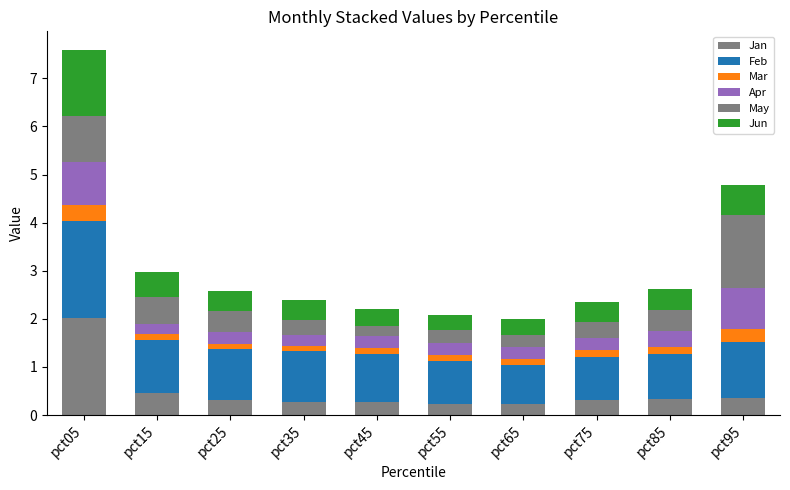

What is the difference between the second highest and second lowest values in the Apr series?

0.6